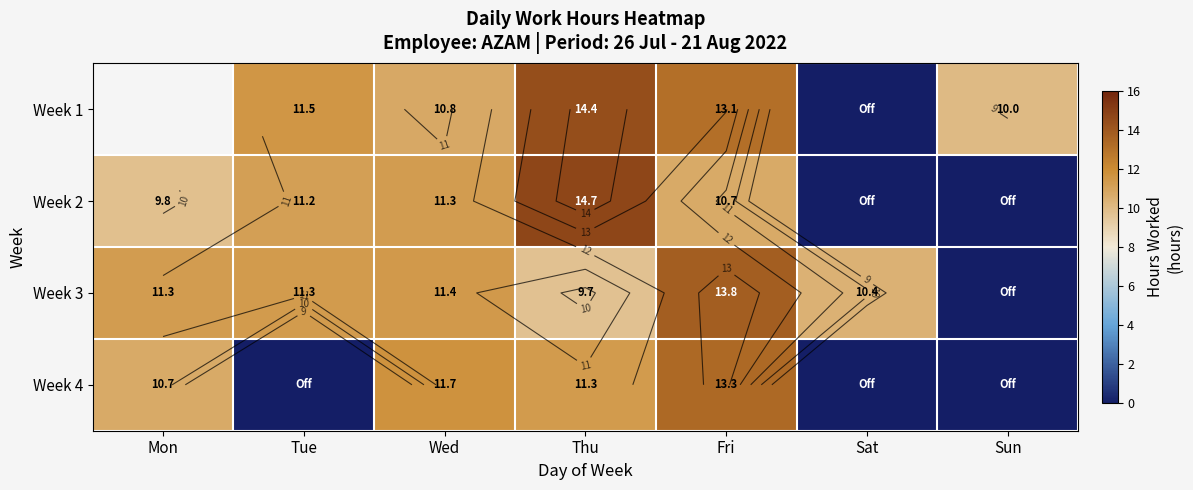

At which category is the sum across all series the highest?

Fri